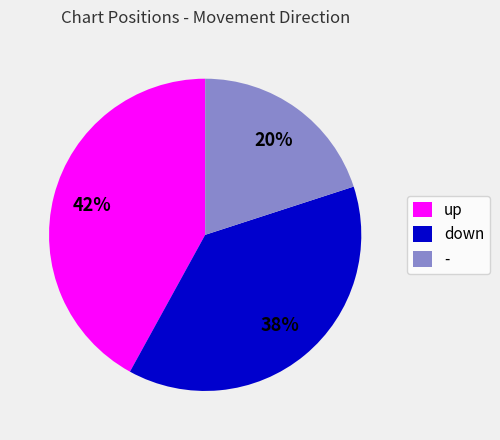

Which category has the biggest portion of the pie?

up